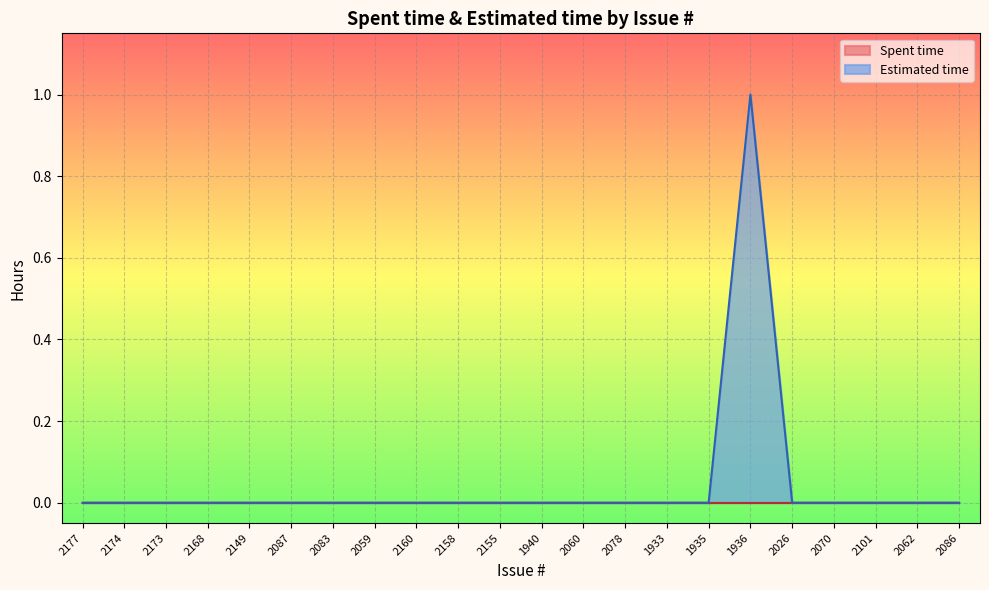

The value at 1940 is 0. True or false?

False